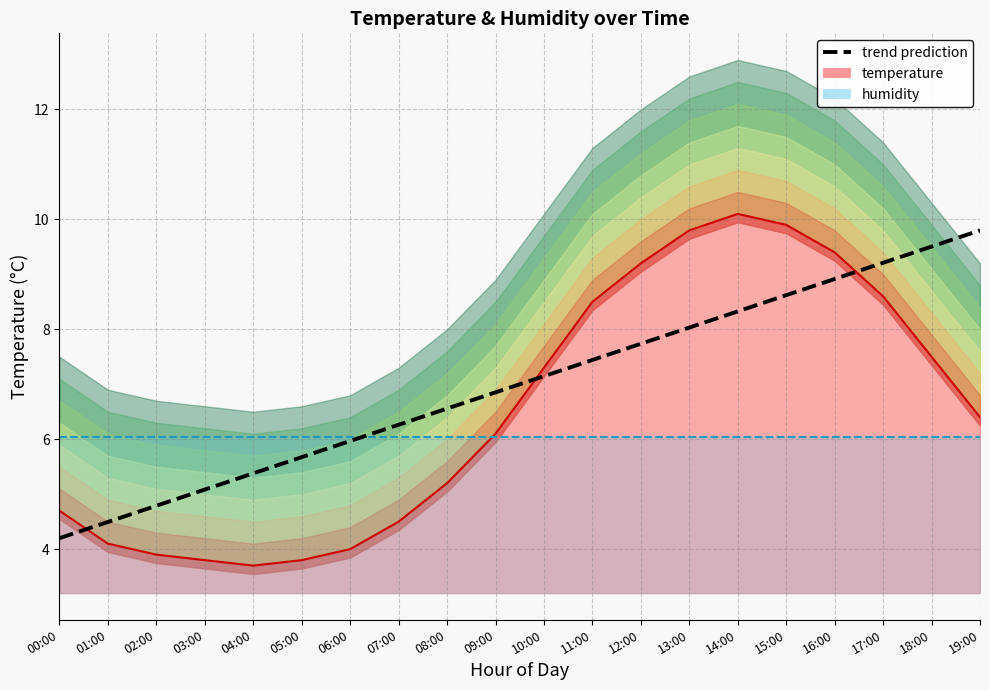

The trend prediction series shows 13.3 at 16:00. True or false?

False